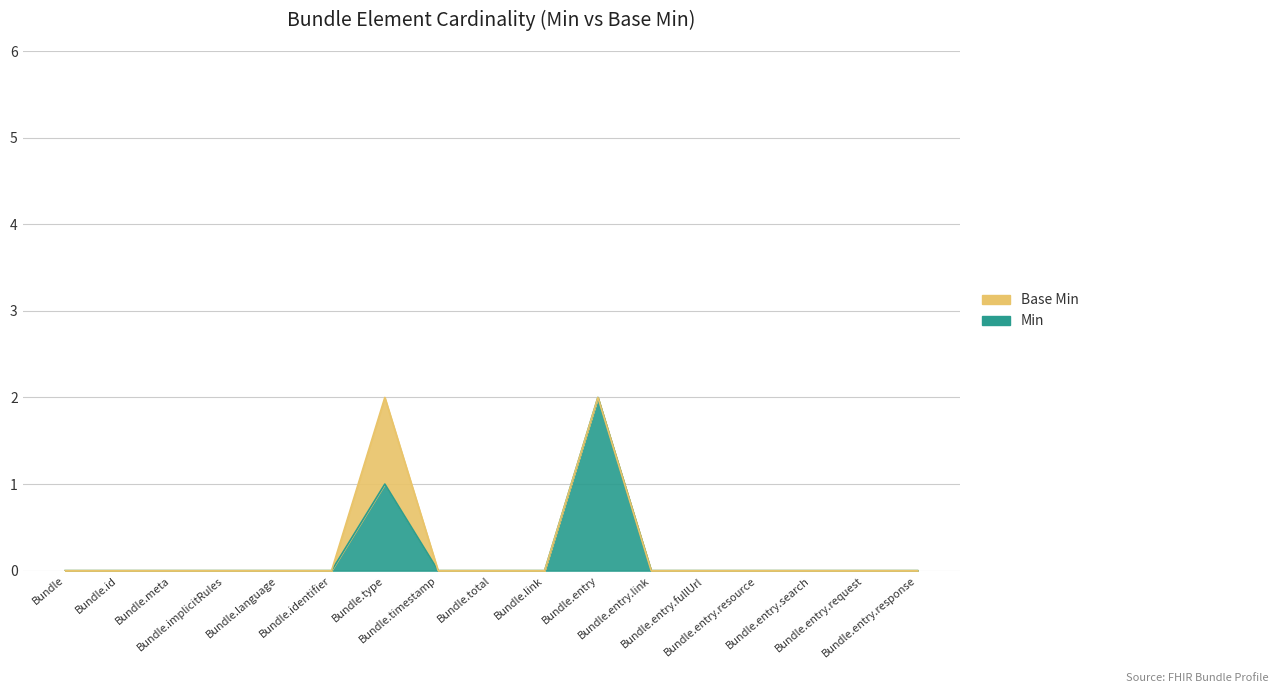

How many data points does each series have?

17